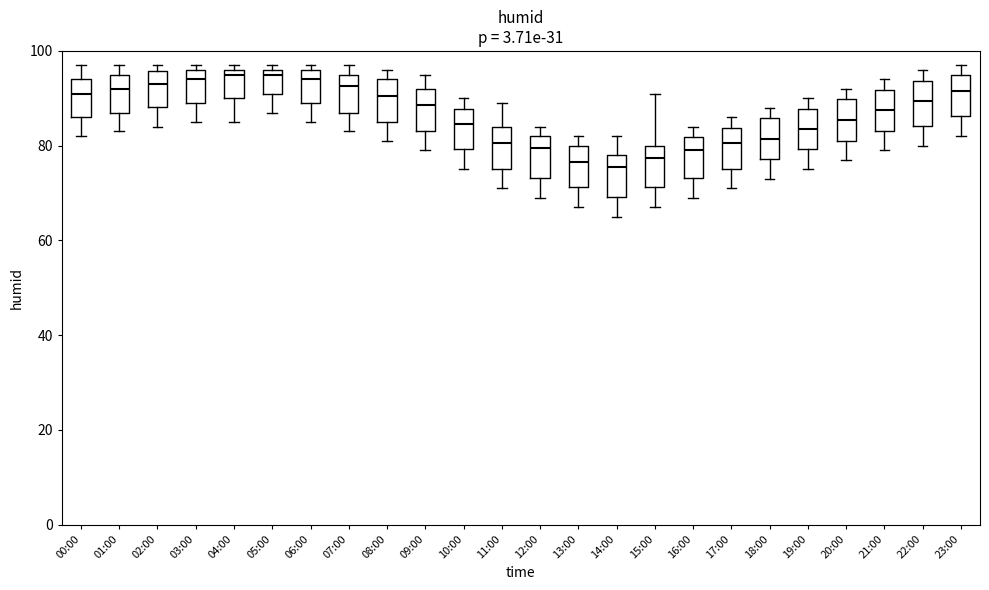

Reading left to right, read every box against the y-axis: the position of its median line, the range the box covers, and the ends of its whiskers. The values are not printed on the chart, so give them approximately, as read against the axis.

00:00: median 92, box 86 to 94, whiskers 82 to 98
01:00: median 92, box 88 to 96, whiskers 84 to 98
02:00: median 94, box 88 to 96, whiskers 84 to 98
03:00: median 94, box 90 to 96, whiskers 86 to 98
04:00: median 96 (just below the box's upper edge), box 90 to 96, whiskers 86 to 98
05:00: median 96 (just below the box's upper edge), box 92 to 96, whiskers 88 to 98
06:00: median 94, box 90 to 96, whiskers 86 to 98
07:00: median 92, box 88 to 96, whiskers 84 to 98
08:00: median 90, box 86 to 94, whiskers 82 to 96
09:00: median 88, box 84 to 92, whiskers 80 to 96
10:00: median 84, box 80 to 88, whiskers 76 to 90
11:00: median 80, box 76 to 84, whiskers 72 to 90
12:00: median 80, box 74 to 82, whiskers 70 to 84
13:00: median 76, box 72 to 80, whiskers 68 to 82
14:00: median 76, box 70 to 78, whiskers 66 to 82
15:00: median 78, box 72 to 80, whiskers 68 to 92
16:00: median 80, box 74 to 82, whiskers 70 to 84
17:00: median 80, box 76 to 84, whiskers 72 to 86
18:00: median 82, box 78 to 86, whiskers 74 to 88
19:00: median 84, box 80 to 88, whiskers 76 to 90
20:00: median 86, box 82 to 90, whiskers 78 to 92
21:00: median 88, box 84 to 92, whiskers 80 to 94
22:00: median 90, box 84 to 94, whiskers 80 to 96
23:00: median 92, box 86 to 96, whiskers 82 to 98